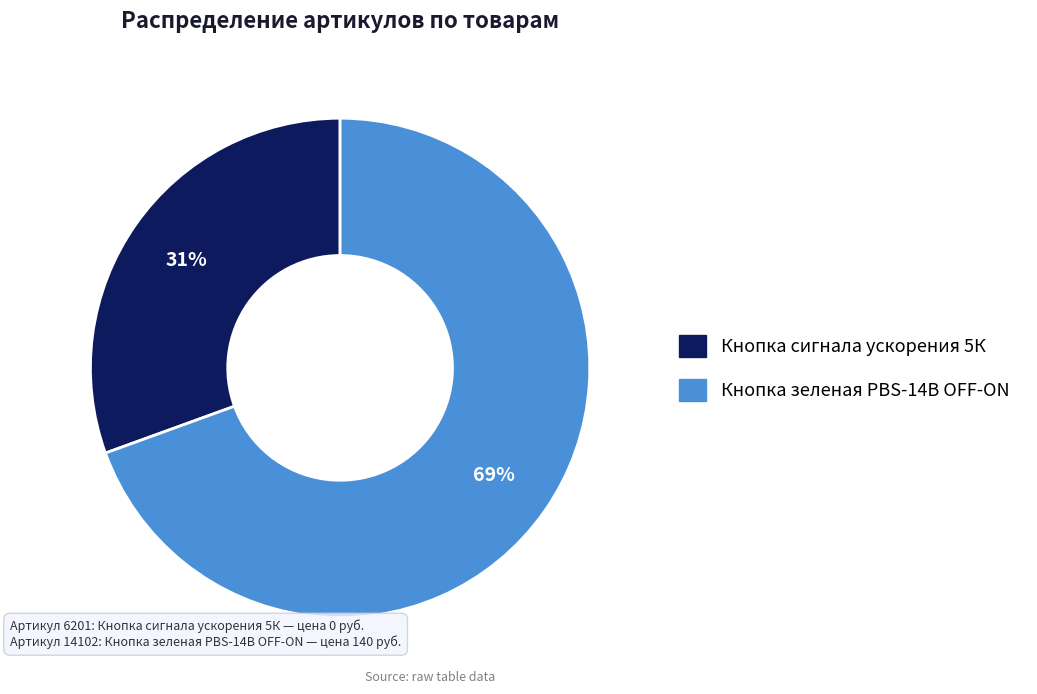

Which has a higher value, Кнопка сигнала ускорения 5К or Кнопка зеленая PBS-14B OFF-ON?

Кнопка зеленая PBS-14B OFF-ON